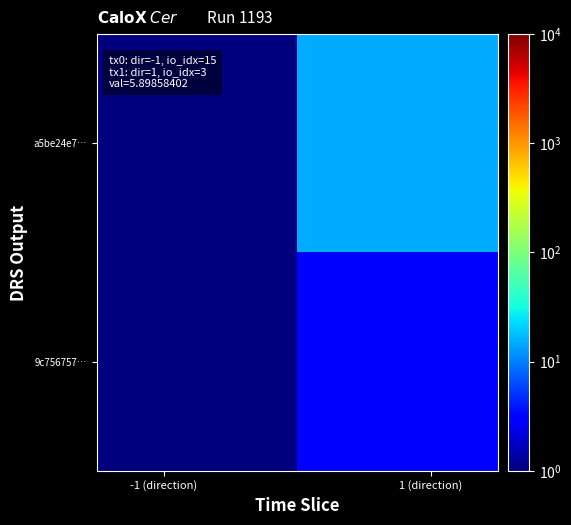

Which series has the largest total across all categories?

a5be24e7…